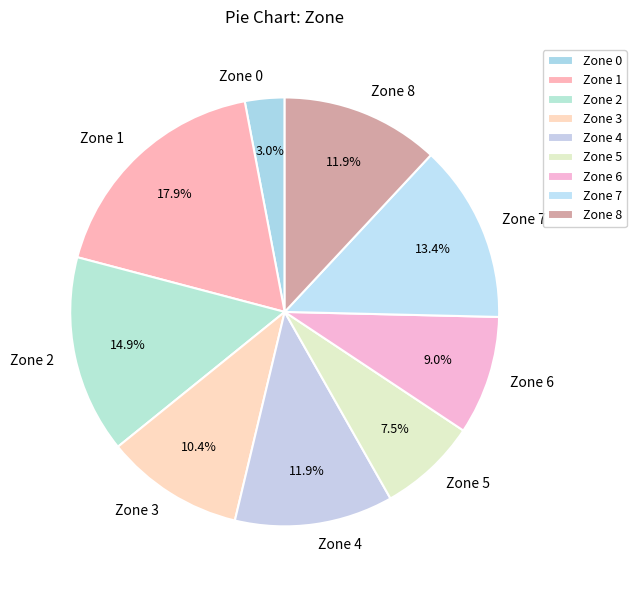

Between Zone 6 and Zone 3, which is larger?

Zone 3